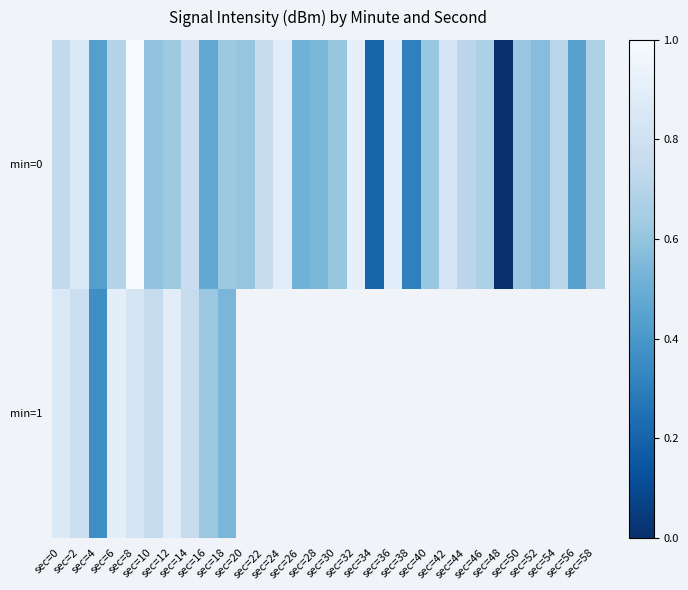

Which series has the largest range (max minus min)?

min=0